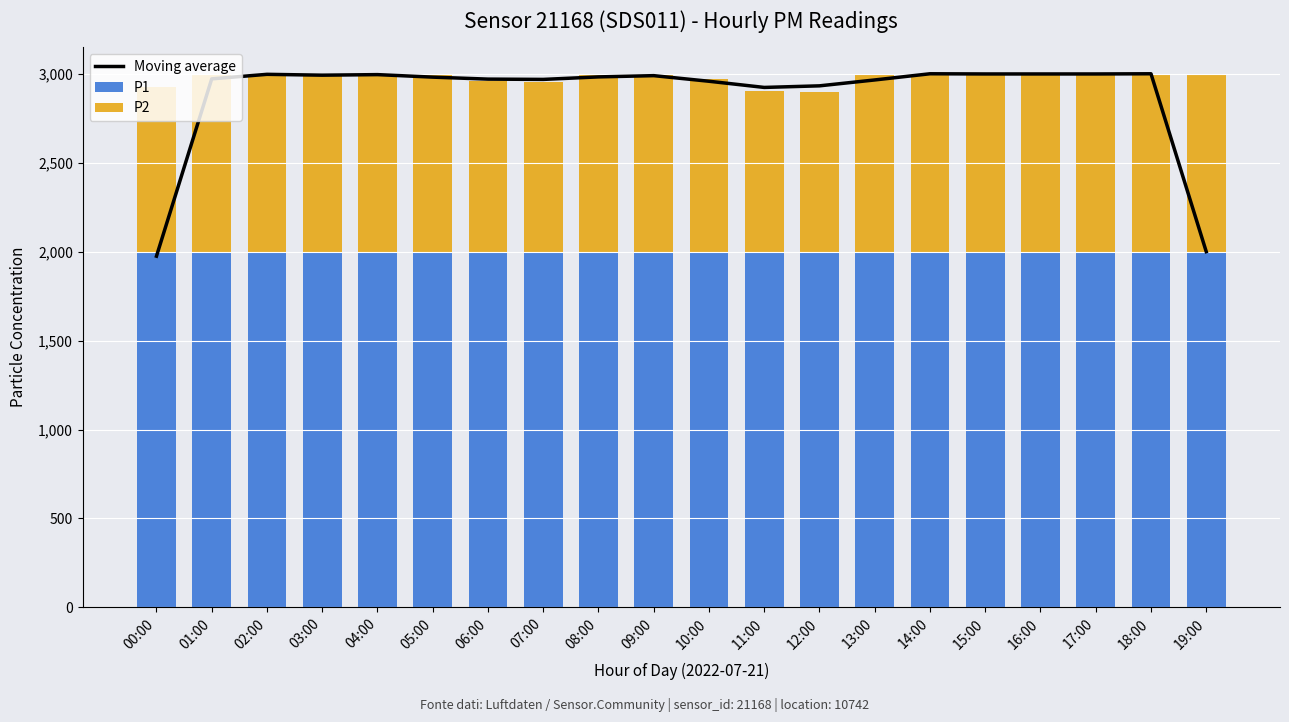

What is the value of the Moving average bar at the 14th from the left?

2965.1